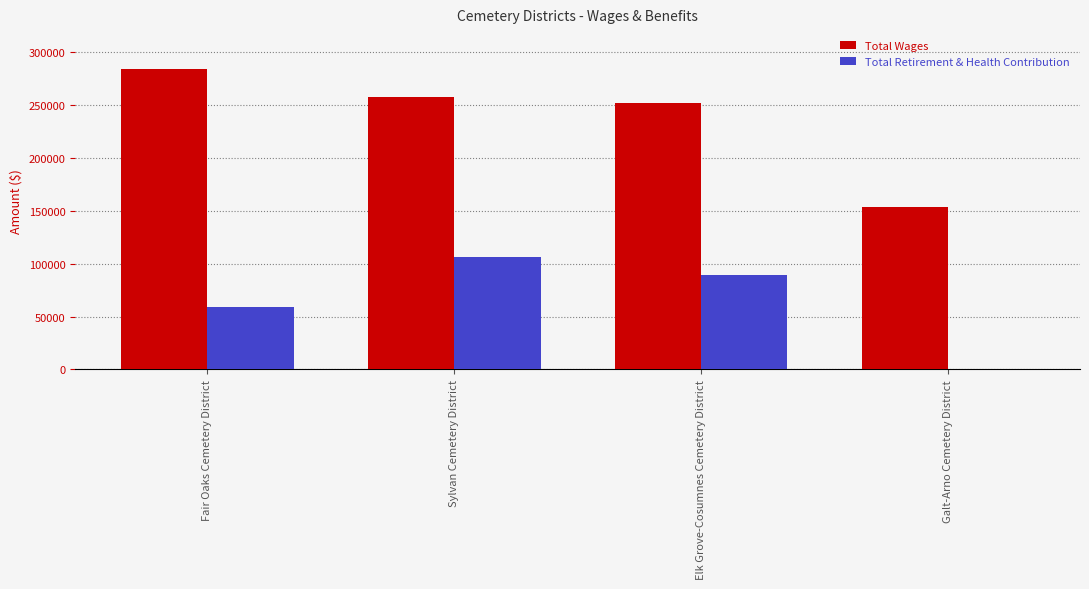

The Total Wages series shows 153495 at Galt-Arno Cemetery District. True or false?

True